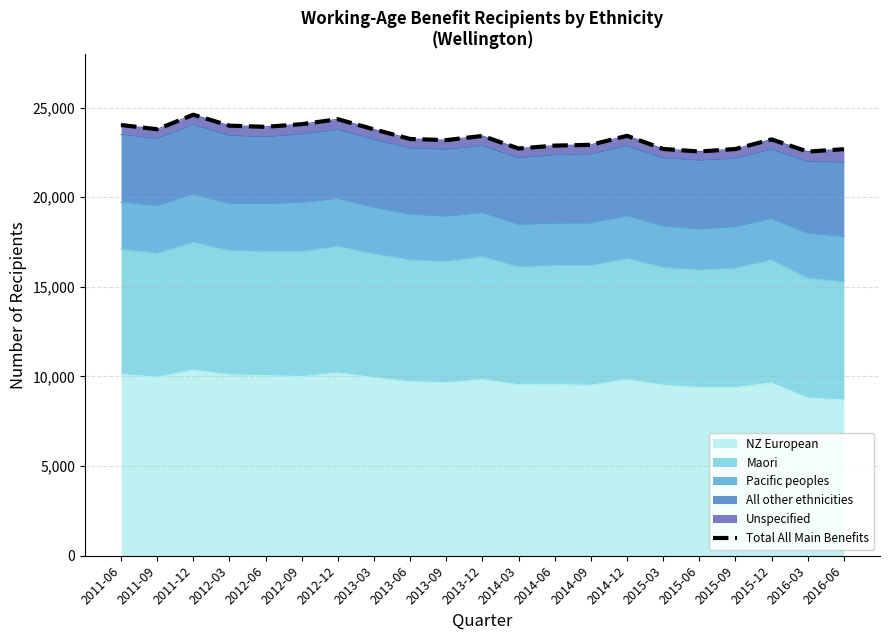

How many data points are above 23247?

10